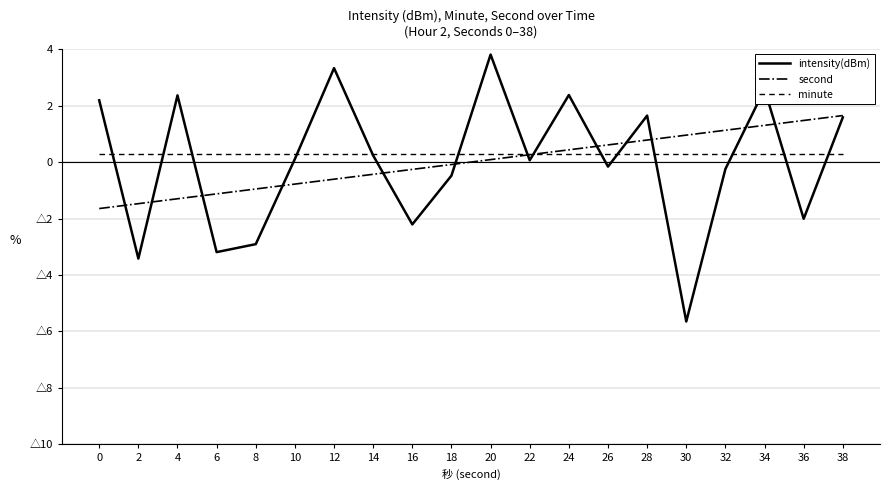

Reading right to left, list all the values displayed in this chart.

intensity(dBm): 1.6	-2.0	2.6	-0.2	-5.6	1.6	-0.2	2.4	0.1	3.8	-0.5	-2.2	0.2	3.3	0.1	-2.9	-3.2	2.4	-3.4	2.2
second: 1.6	1.5	1.3	1.1	1.0	0.8	0.6	0.4	0.3	0.1	-0.1	-0.3	-0.4	-0.6	-0.8	-1.0	-1.1	-1.3	-1.5	-1.6
minute: 0.3	0.3	0.3	0.3	0.3	0.3	0.3	0.3	0.3	0.3	0.3	0.3	0.3	0.3	0.3	0.3	0.3	0.3	0.3	0.3